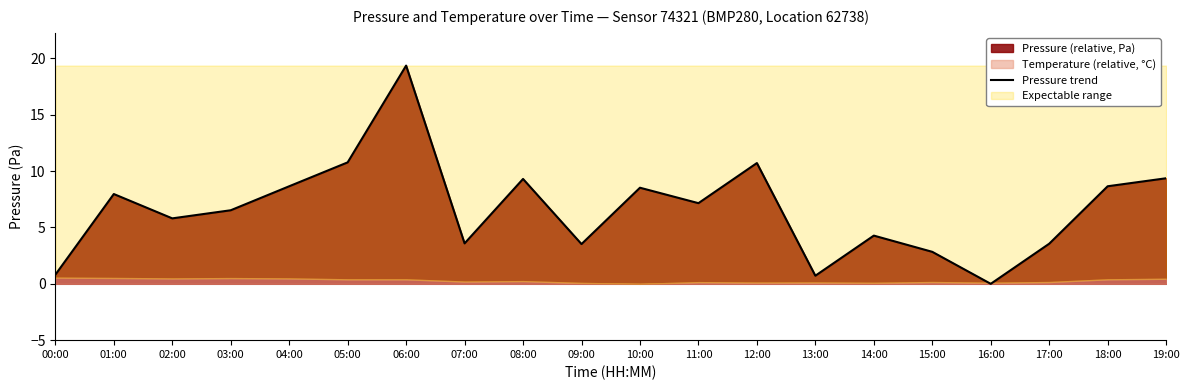

How many positive values are there?

19